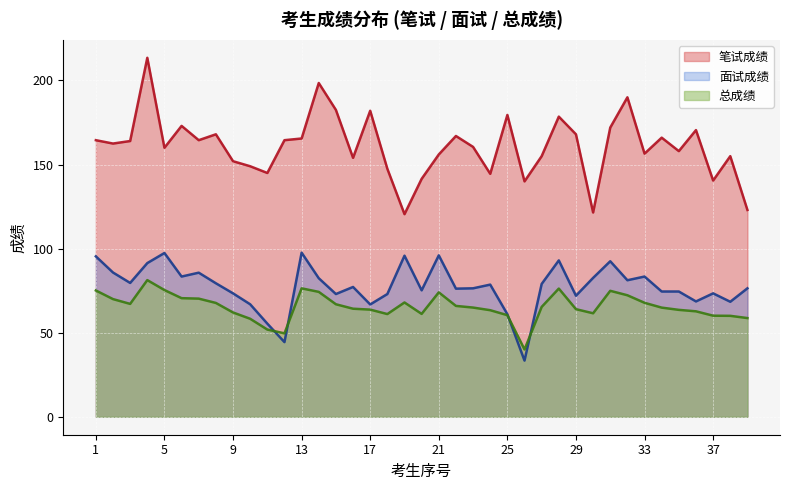

Reading left to right, transcribe all the data shown in this chart.

笔试成绩: 1=164.5	2=162.5	3=164.0	4=213.5	5=160.0	6=173.0	7=164.5	8=168.0	9=152.0	10=149.0	11=145.0	12=164.5	13=165.5	14=198.5	15=182.5	16=154.0	17=182.0	18=147.5	19=120.5	20=141.5	21=156.0	22=167.0	23=160.5	24=144.5	25=179.5	26=140.0	27=155.0	28=178.5	29=168.0	30=121.5	31=172.0	32=190.0	33=156.5	34=166.0	35=158.0	36=170.5	37=140.5	38=155.0	39=123.0
面试成绩: 1=95.4	2=85.8	3=79.6	4=91.4	5=97.4	6=83.4	7=85.7	8=79.4	9=73.4	10=66.9	11=55.4	12=44.4	13=97.6	14=82.4	15=73.0	16=77.2	17=66.8	18=73.0	19=95.8	20=75.2	21=96.0	22=76.2	23=76.4	24=78.6	25=61.0	26=33.4	27=79.0	28=93.0	29=72.0	30=82.6	31=92.5	32=81.2	33=83.4	34=74.5	35=74.5	36=68.6	37=73.4	38=68.4	39=76.4
总成绩: 1=75.1	2=70.0	3=67.1	4=81.3	5=75.4	6=70.5	7=70.3	8=67.7	9=62.0	10=58.3	11=51.9	12=49.6	13=76.4	14=74.3	15=66.9	16=64.3	17=63.7	18=61.1	19=68.0	20=61.2	21=74.0	22=65.9	23=65.0	24=63.4	25=60.4	26=40.0	27=65.3	28=76.2	29=64.0	30=61.5	31=74.9	32=72.3	33=67.8	34=64.9	35=63.6	36=62.7	37=60.1	38=60.0	39=58.7